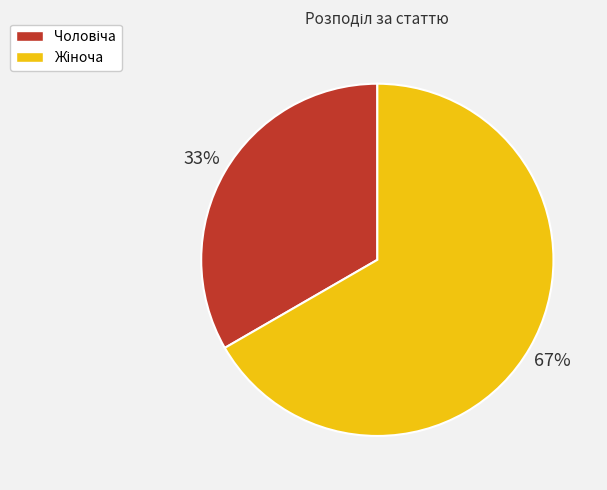

To the nearest percent, what is the average slice percentage?

50%